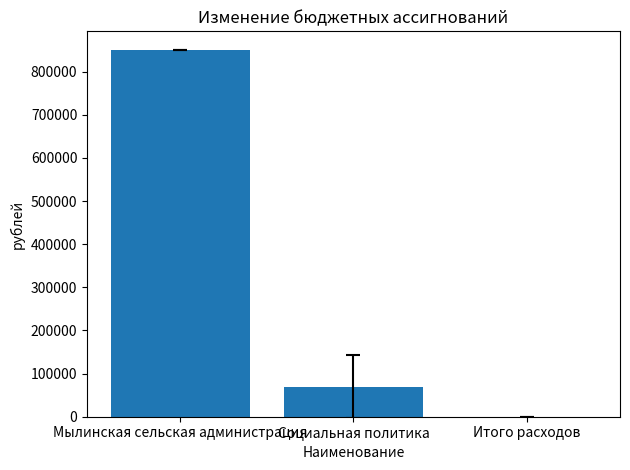

The value at Мылинская сельская администрация is 567561. True or false?

False